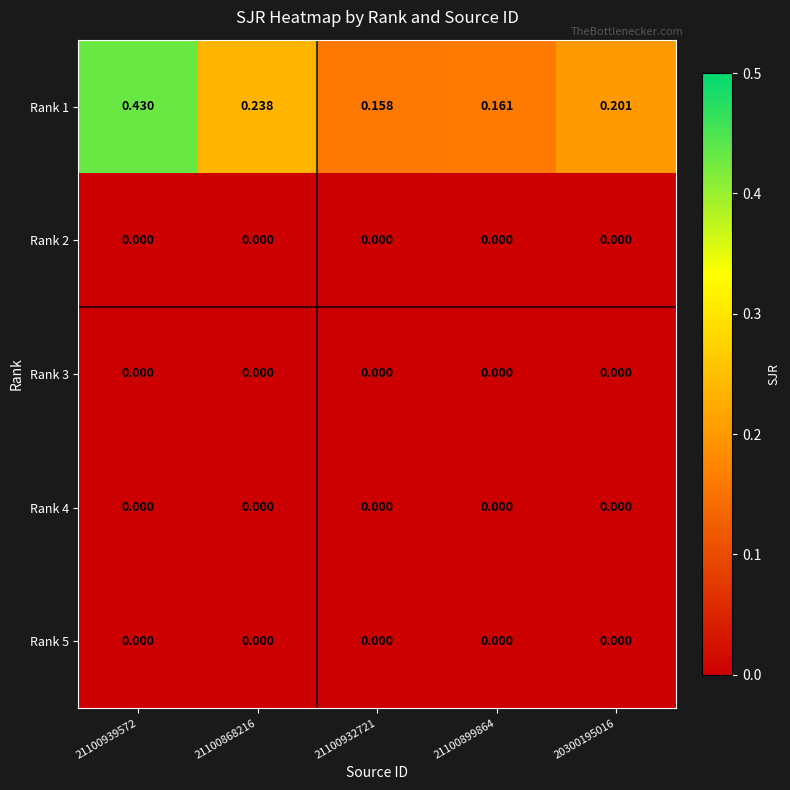

At how many categories does at least one series exceed 0?

5